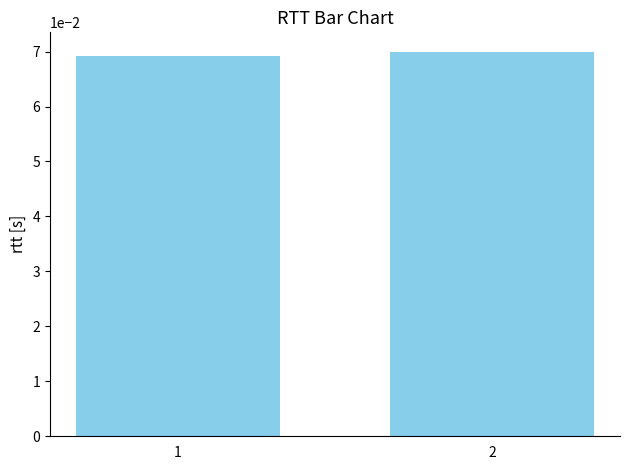

The value at 2 is 0.1. True or false?

False